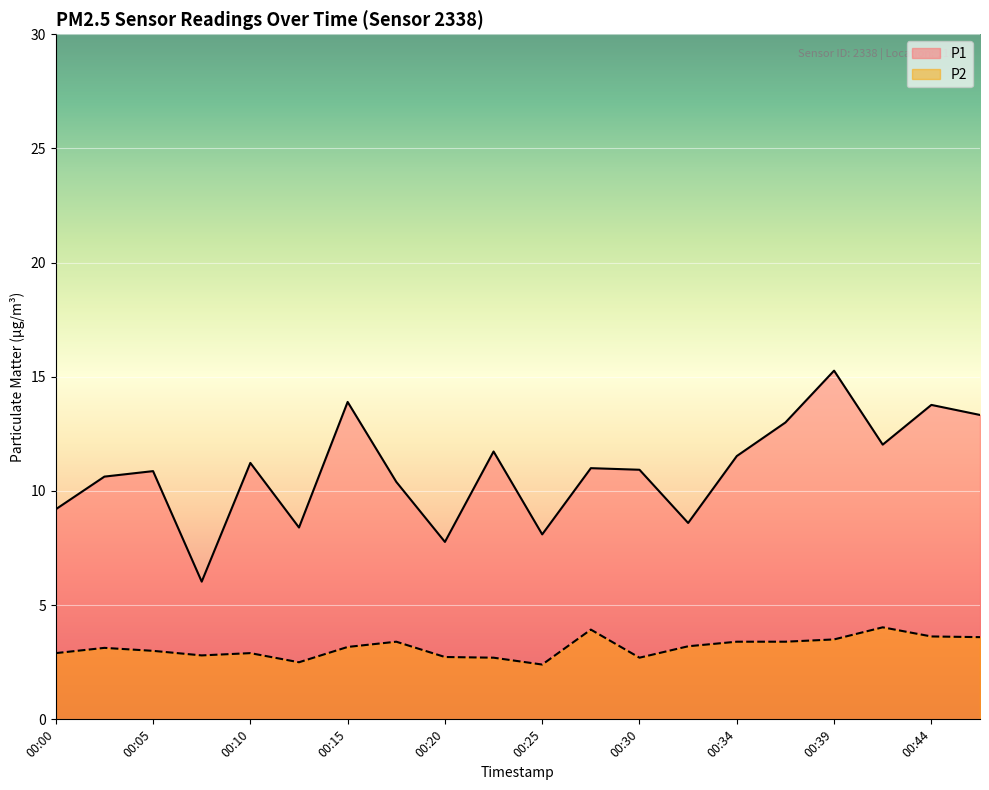

What is the spread (max minus min) of values at 00:17?

7.0